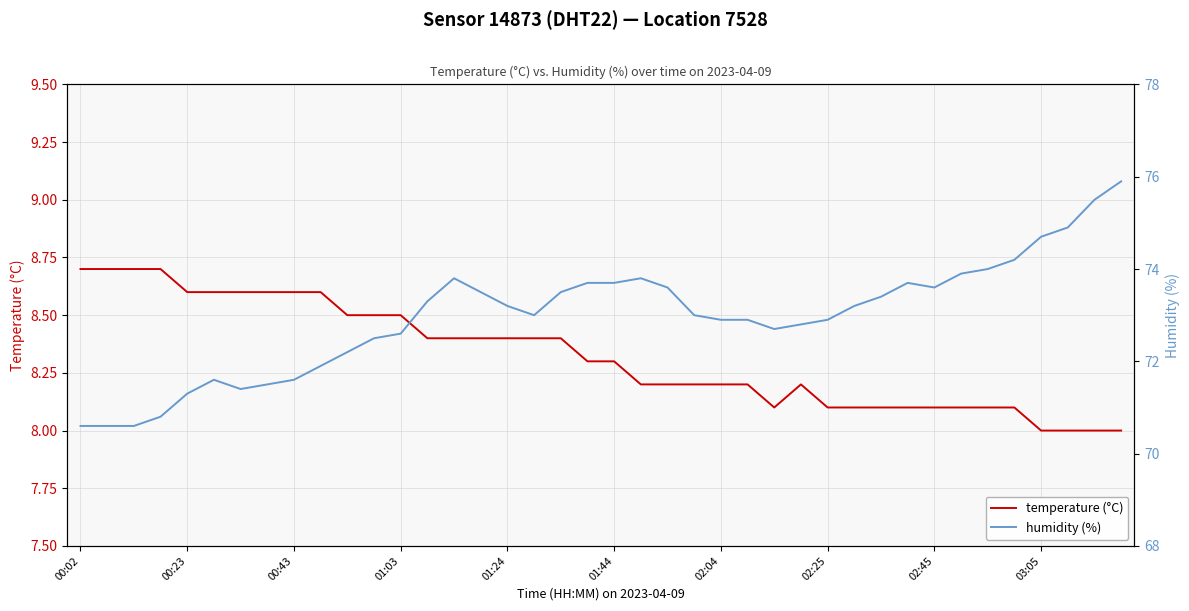

Between 13 and 38, which series saw the biggest shift?

humidity (%)